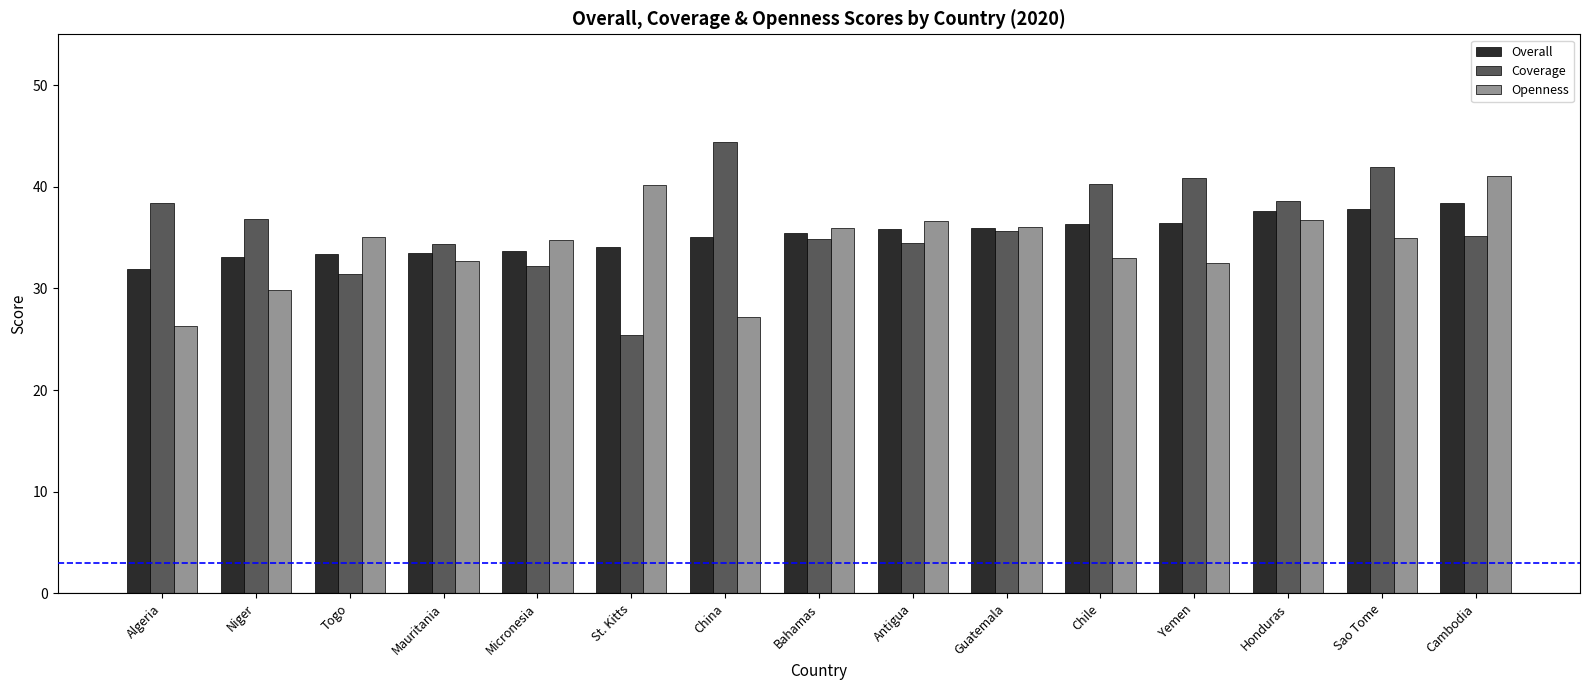

What is the label of the 2nd bar from the right?

Sao Tome